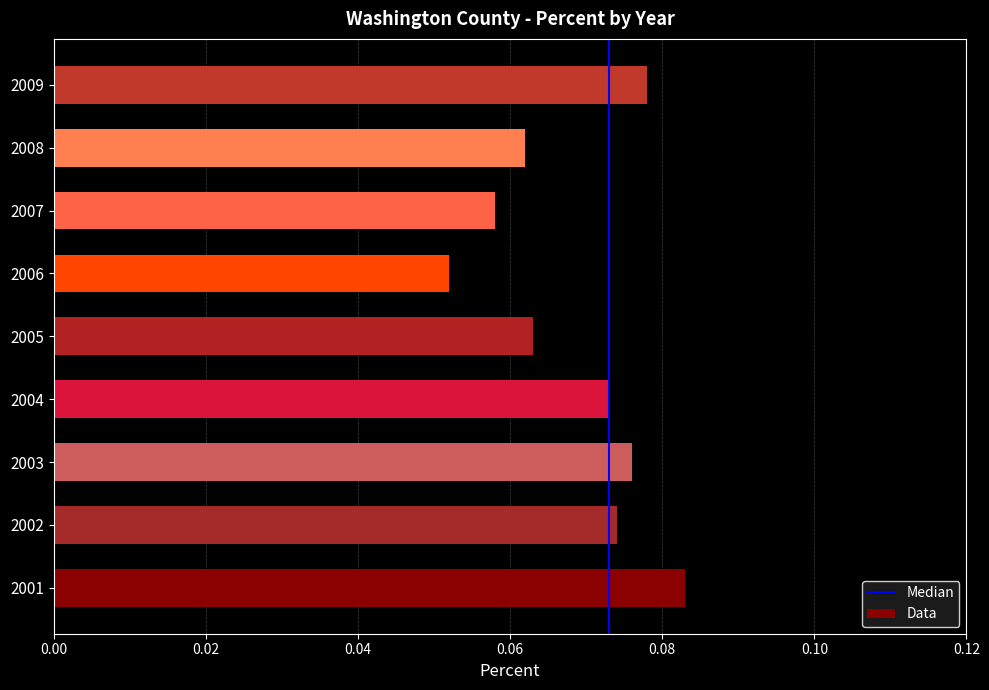

Does the chart contain stacked bars?

No